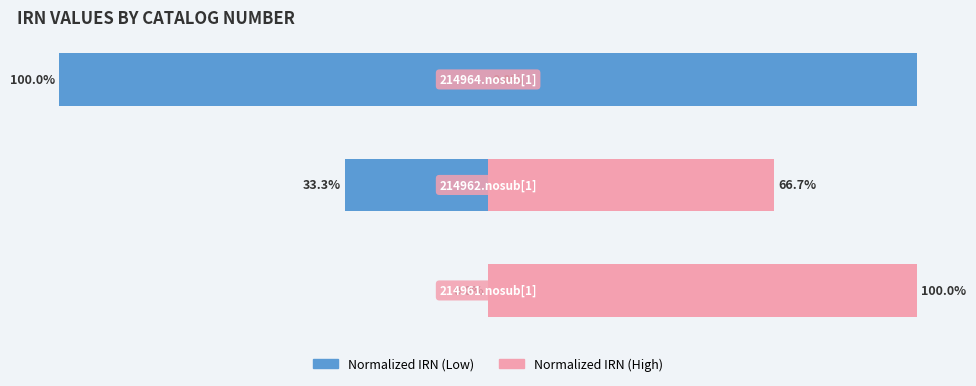

What is the total value across all series at 2?

100.0